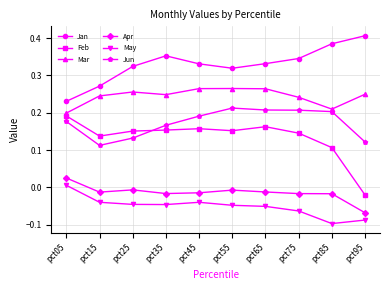

Between pct15 and pct45, which series saw the biggest shift?

Jun